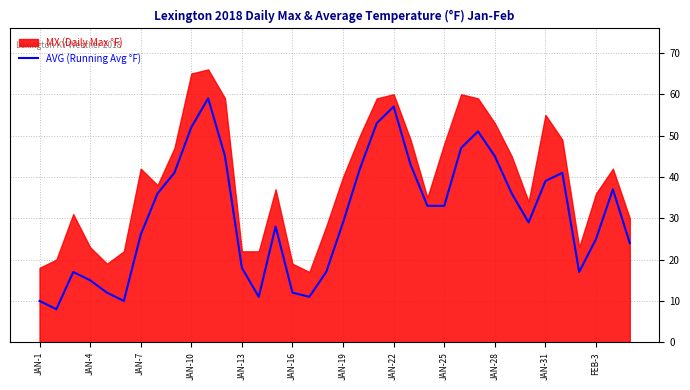

What position from the left is 32?

33